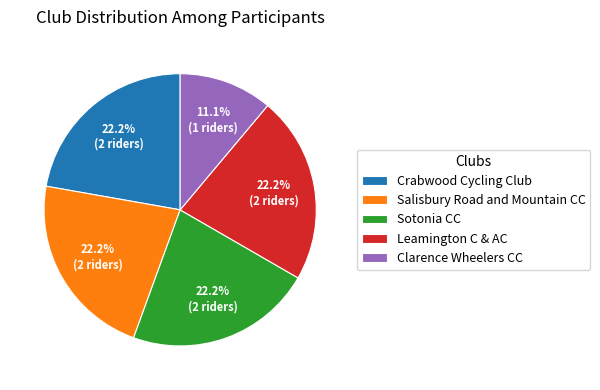

Between Sotonia CC and Clarence Wheelers CC, which is larger?

Sotonia CC